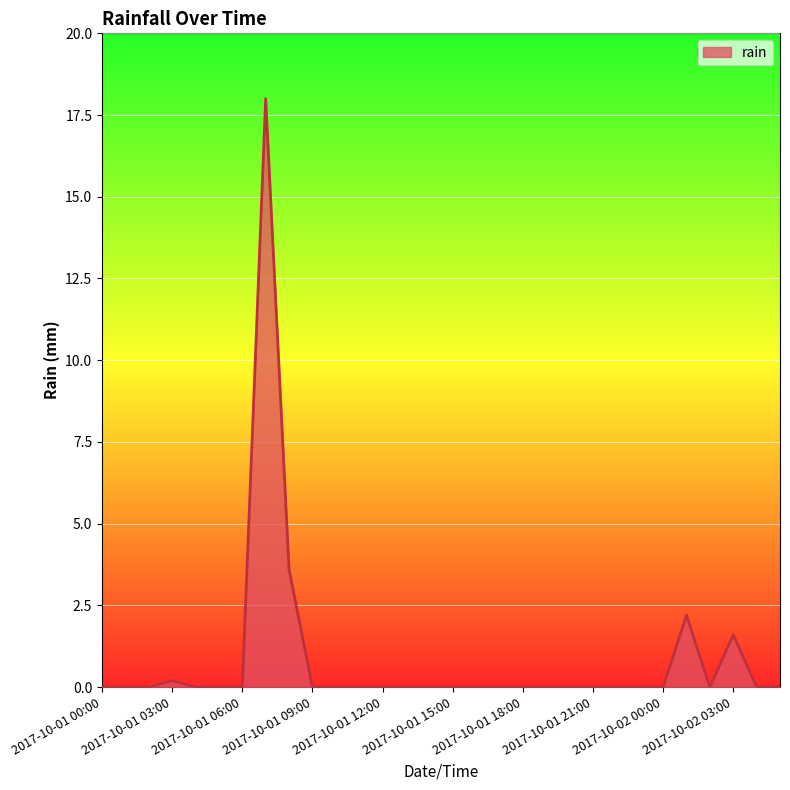

What is the difference between the maximum and minimum values?

18.0